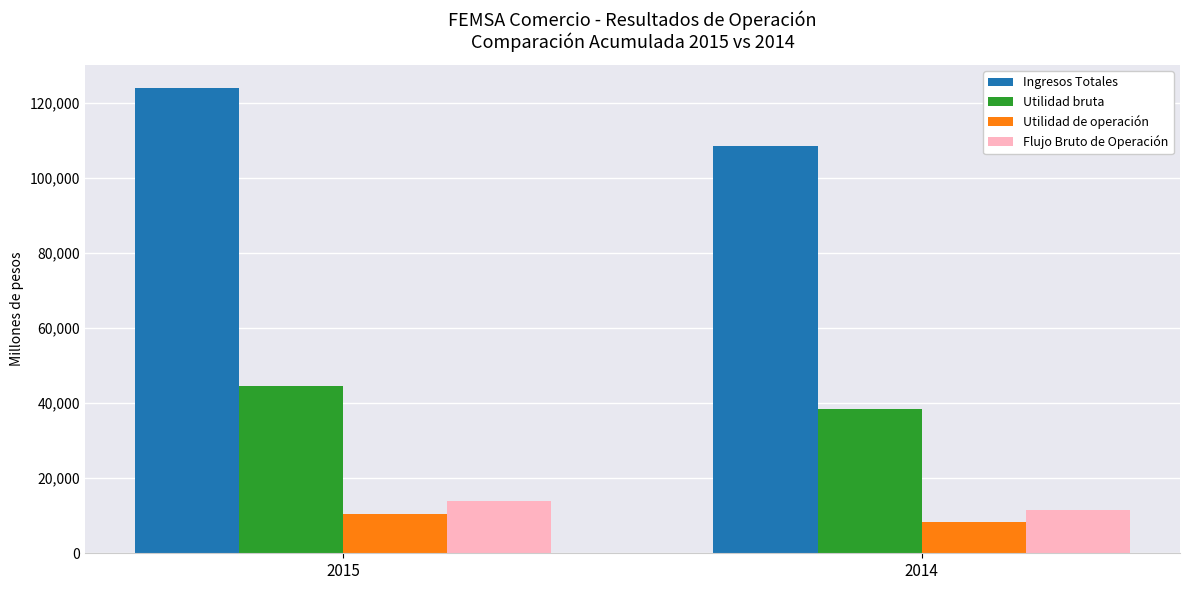

At how many categories does at least one series exceed 101627?

2